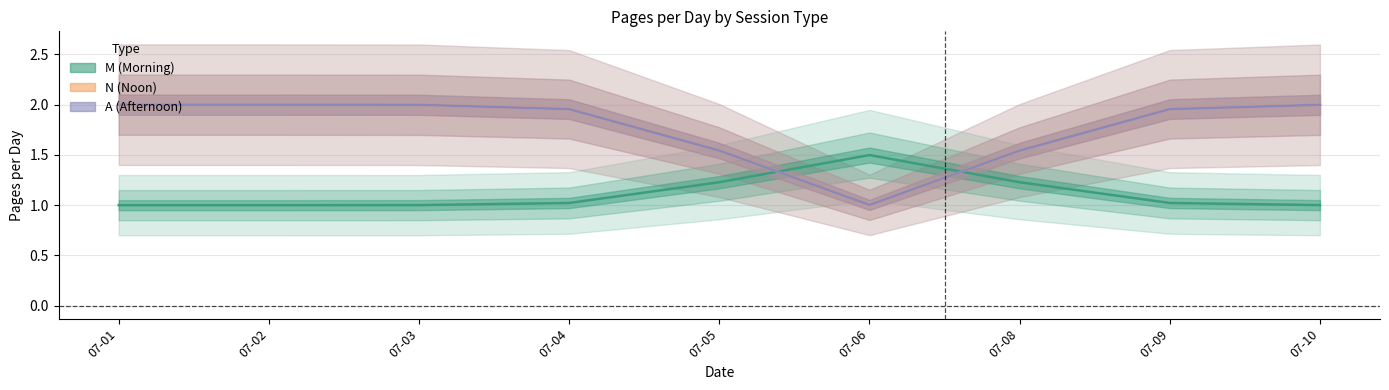

What is the total value across all series at 1918-07-03?

6